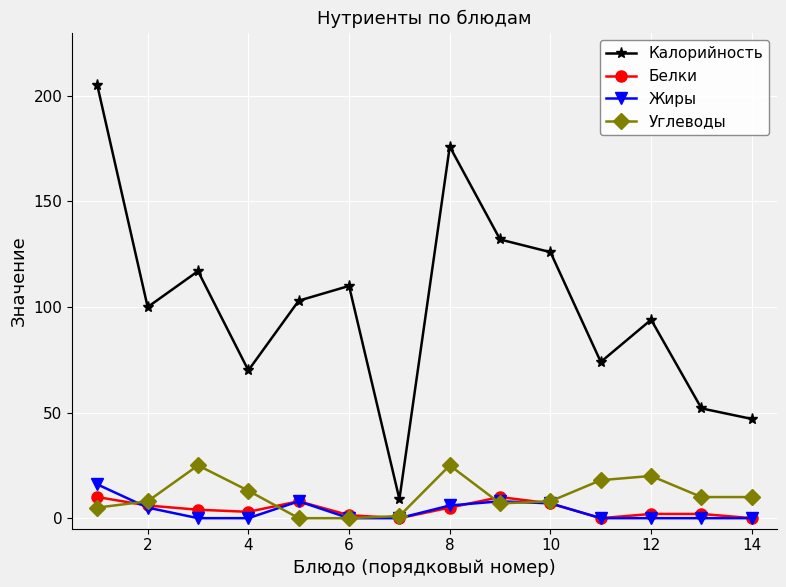

Which series has the largest total across all categories?

Калорийность